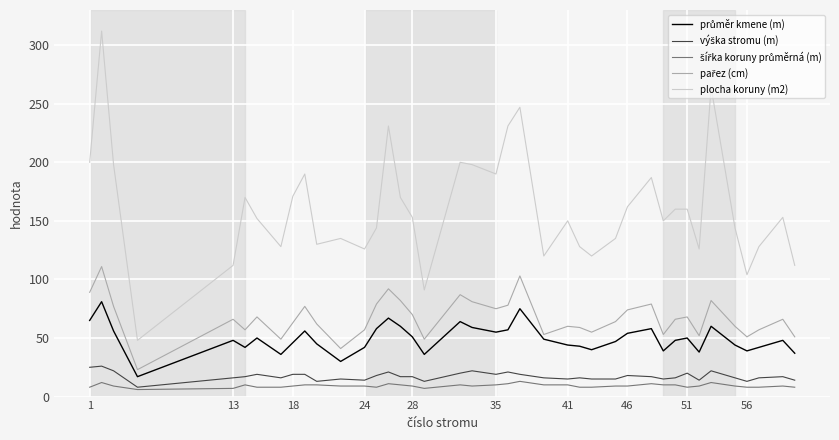

Which series has the largest total across all categories?

plocha koruny (m2)